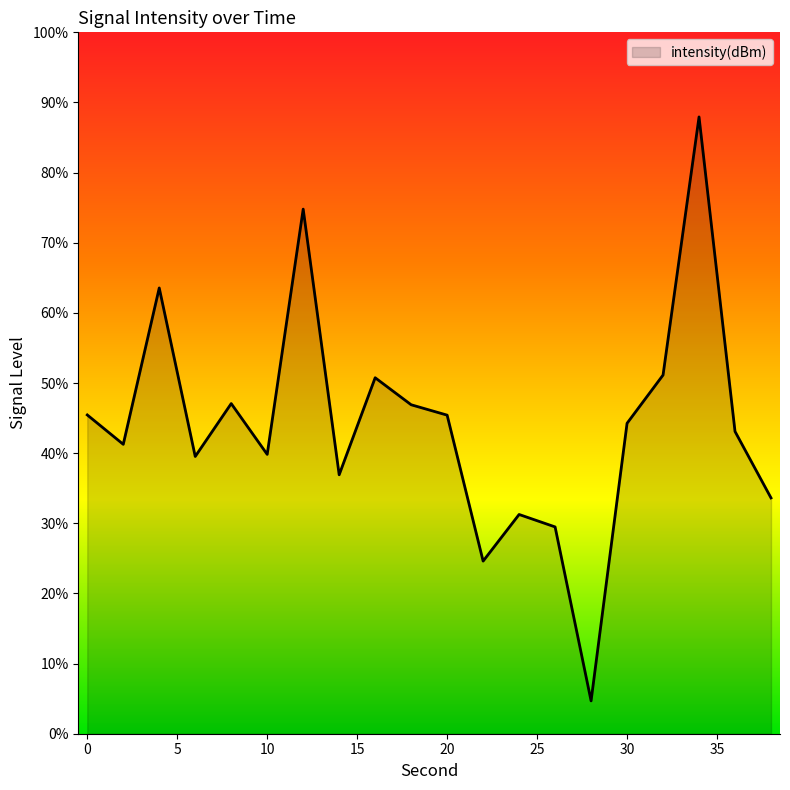

What is the greatest value displayed?

87.9